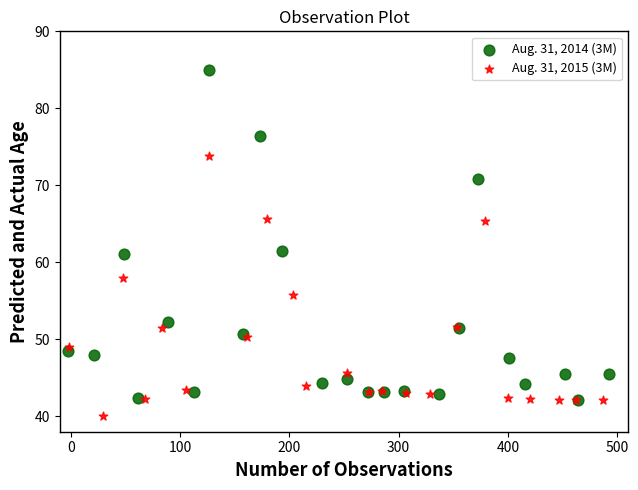

Which series contains the highest Y value?

Aug. 31, 2014 (3M)